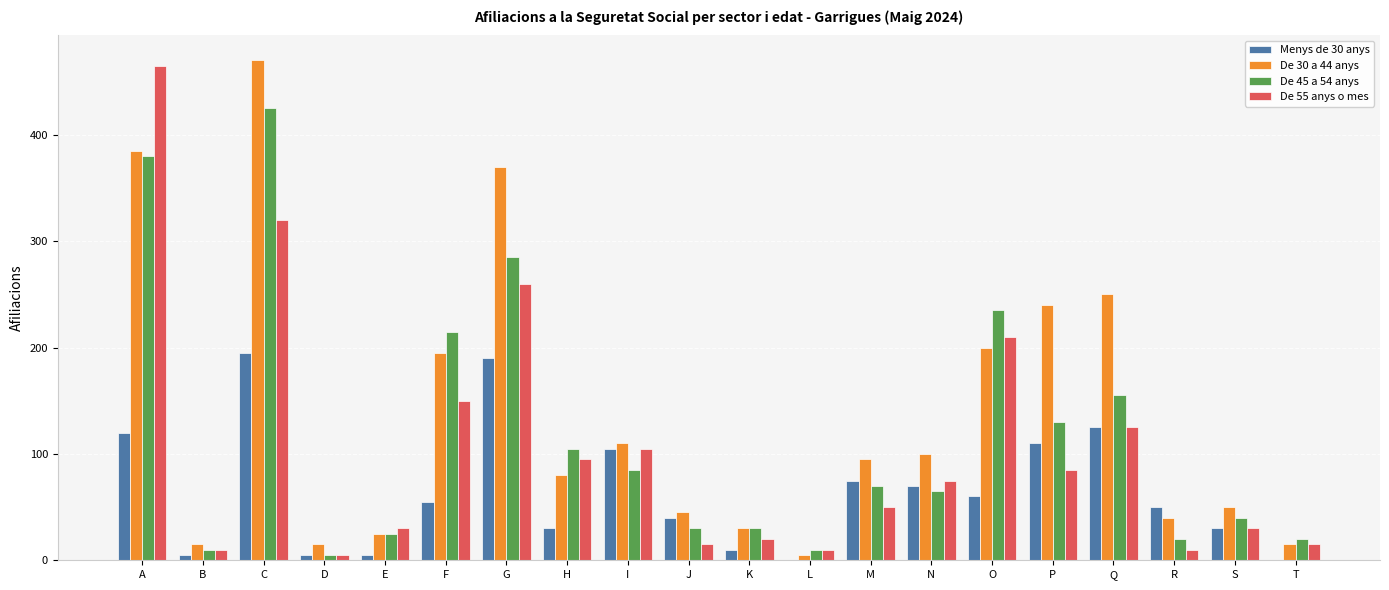

Is the value of De 55 anys o mes at I greater than the value of Menys de 30 anys at A?

No